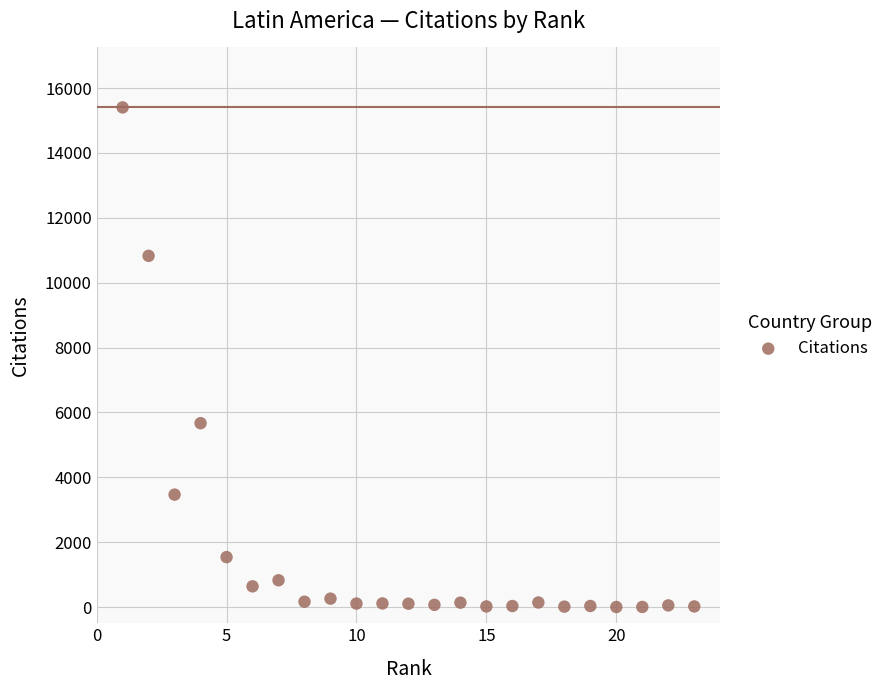

What is the range of X values (max minus min)?

22